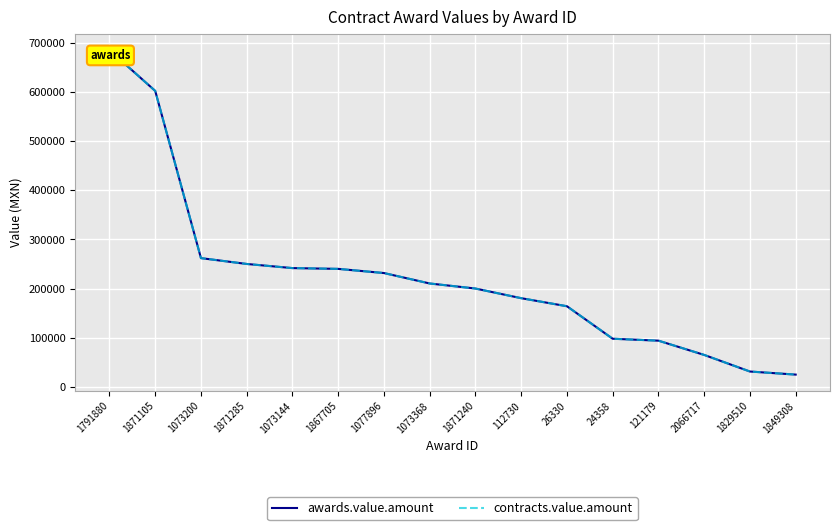

Which label corresponds to the largest value in the chart?

1791880